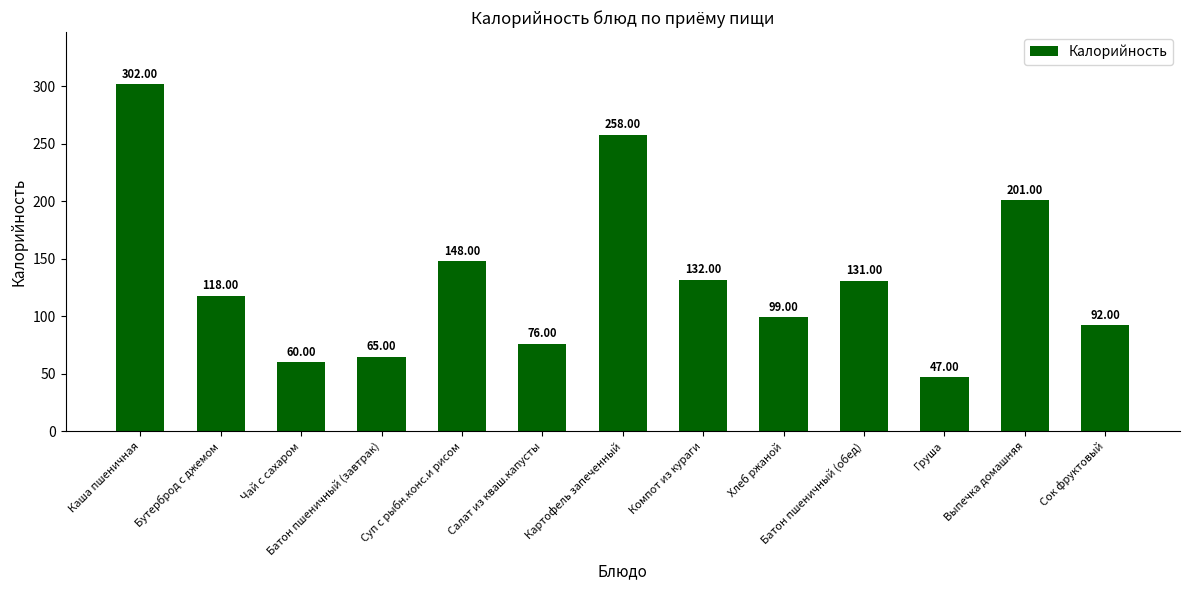

Rank the categories by value from lowest to highest.

Груша, Чай с сахаром, Батон пшеничный (завтрак), Салат из кваш.капусты, Сок фруктовый, Хлеб ржаной, Бутерброд с джемом, Батон пшеничный (обед), Компот из кураги, Суп с рыбн.конс.и рисом, Выпечка домашняя, Картофель запеченный, Каша пшеничная